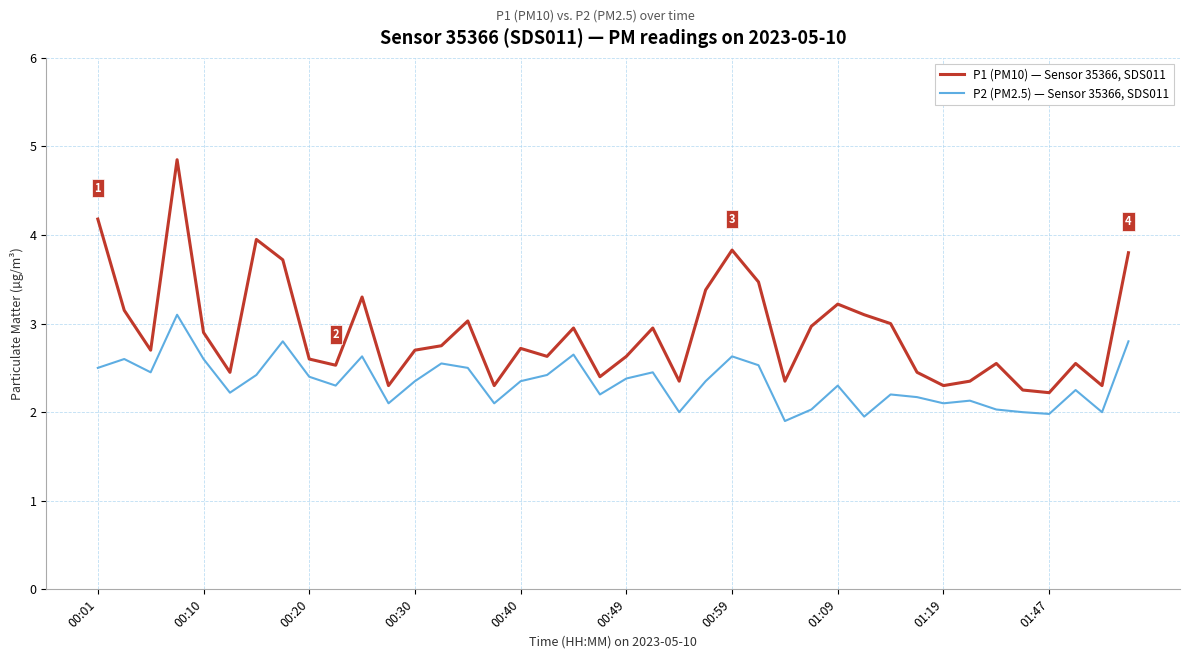

What is the smallest value displayed?

1.9